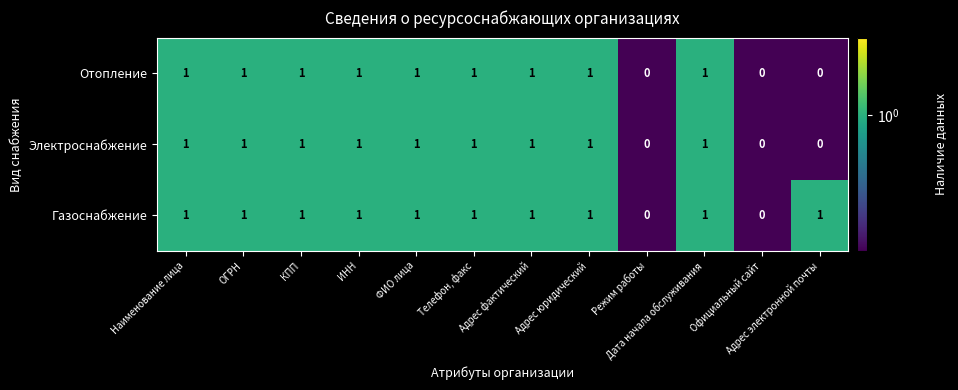

How many Электроснабжение values are between 1 and 2?

9